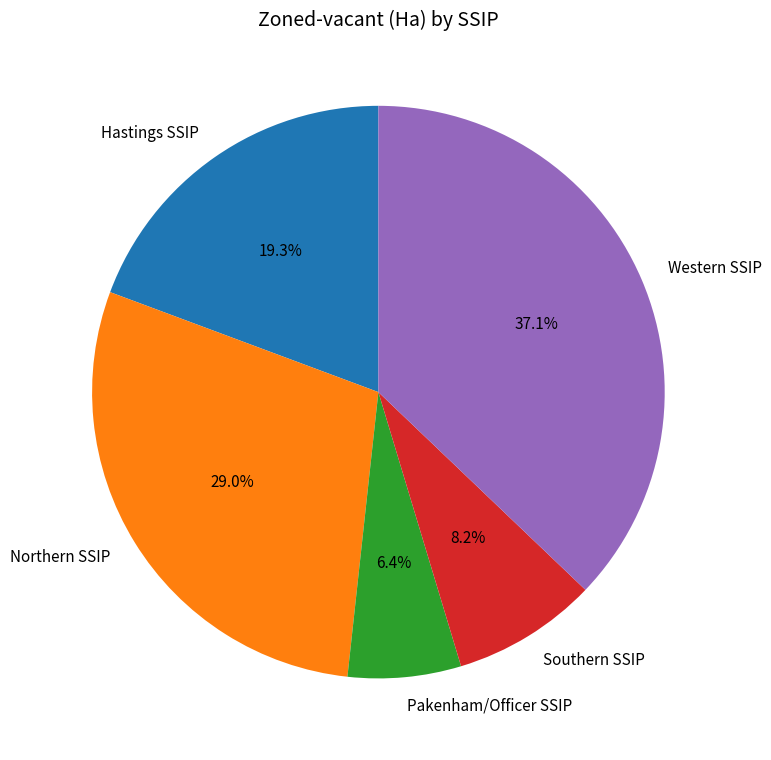

Is there any slice that represents more than half of the pie?

No